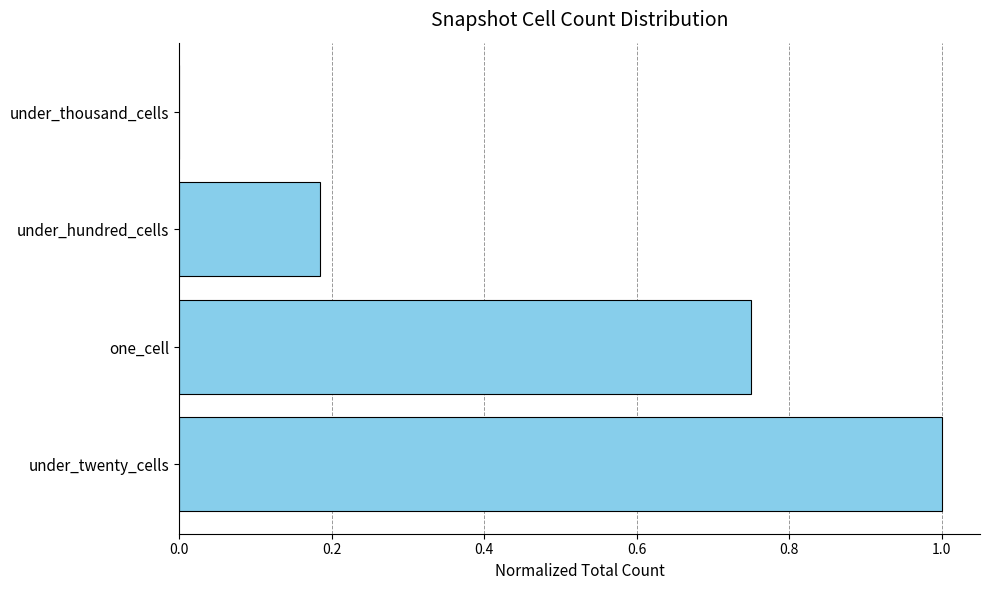

What is the change in value from under_twenty_cells to under_hundred_cells?

-0.8